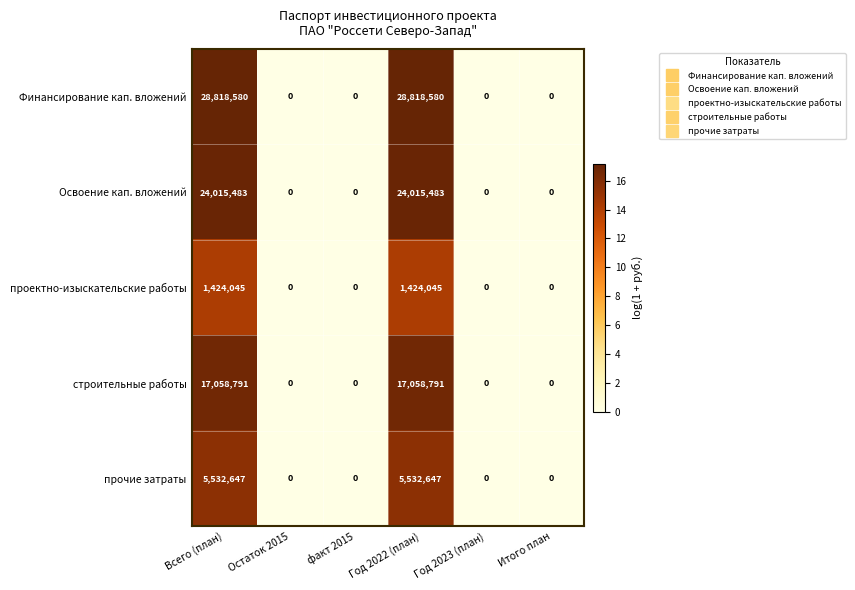

List the series in order of their peak value, highest first.

Финансирование кап. вложений, Освоение кап. вложений, строительные работы, прочие затраты, проектно-изыскательские работы